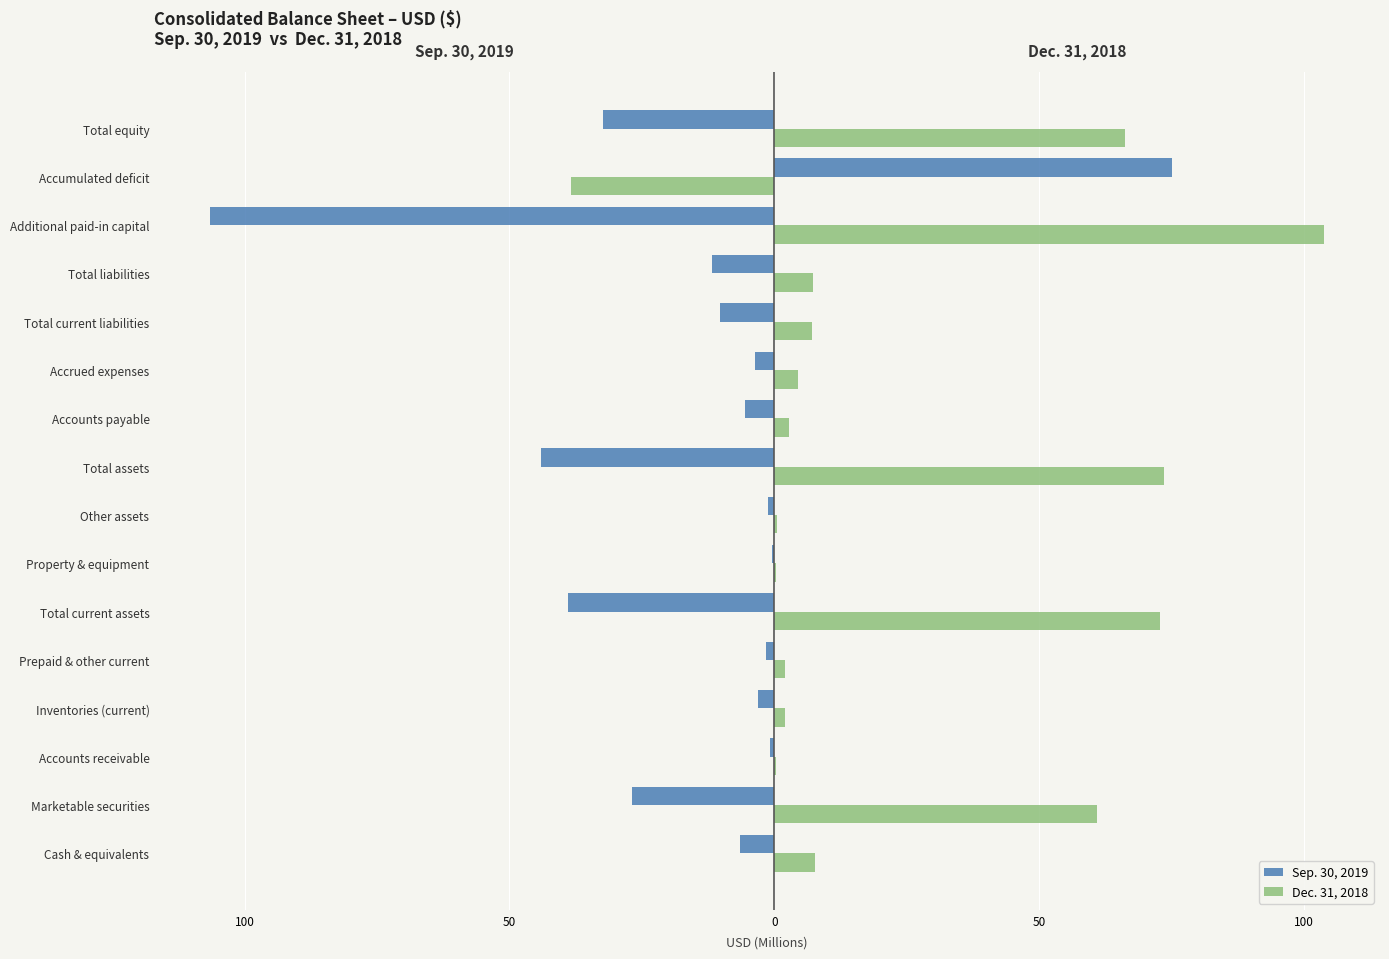

What are all the series names shown in the legend?

Sep. 30, 2019, Dec. 31, 2018